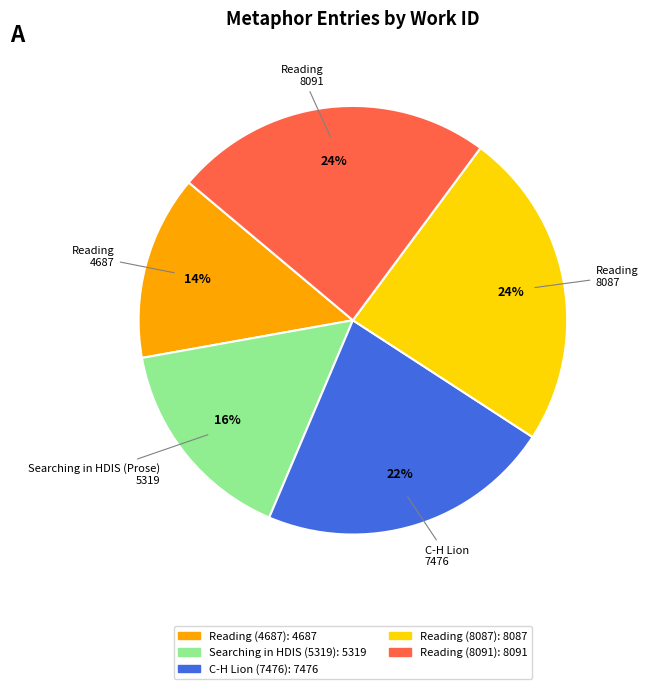

To the nearest percent, what percentage of the pie is C-H Lion (7476)?

22%